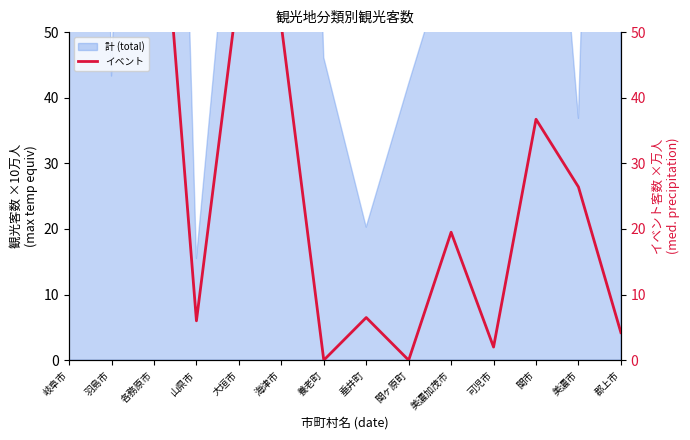

Which has a higher value, 各務原市 or 山県市?

各務原市